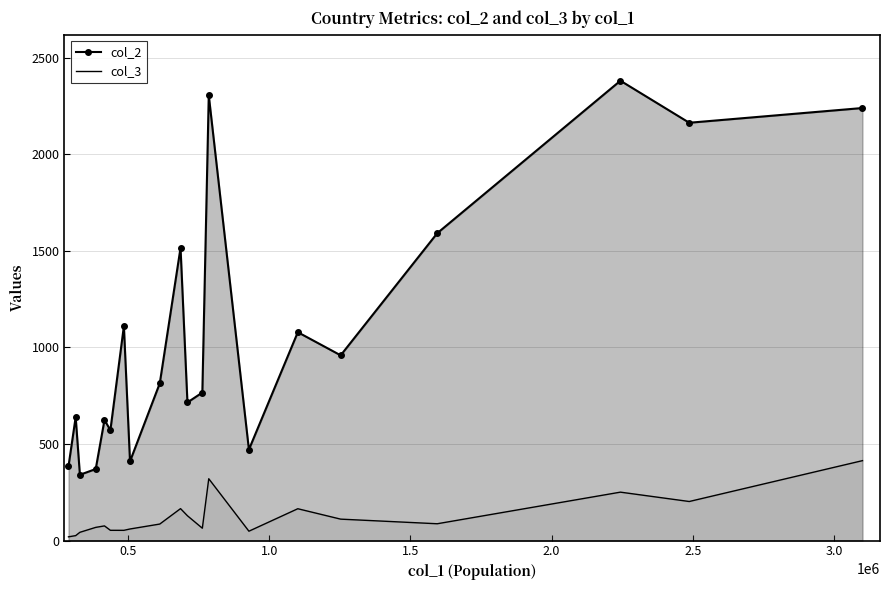

Which series has the largest total across all categories?

col_2